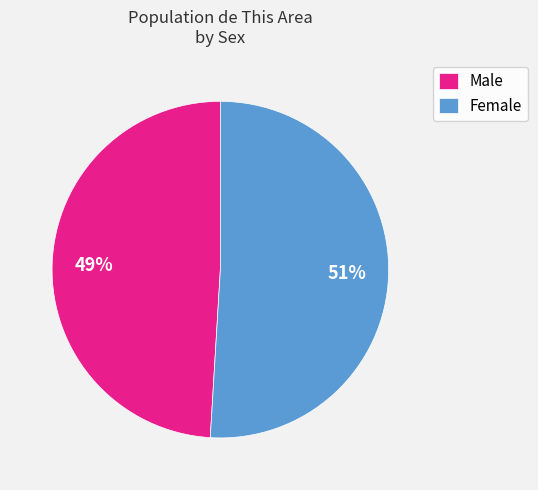

Rank the categories by value from lowest to highest.

Male, Female